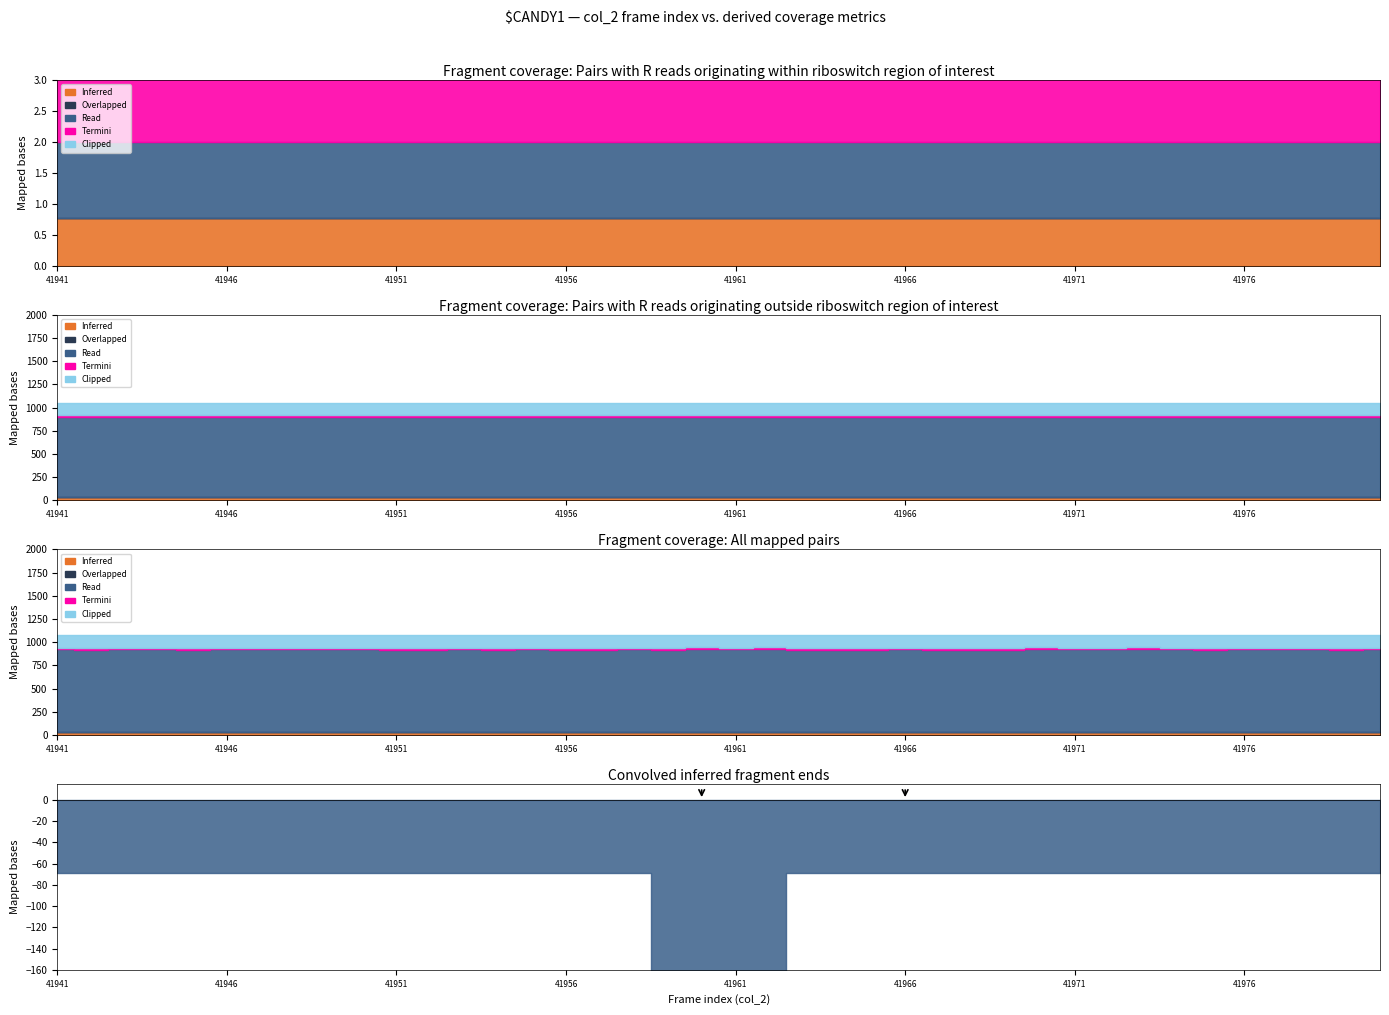

How many Read values are between 0 and 1?

40